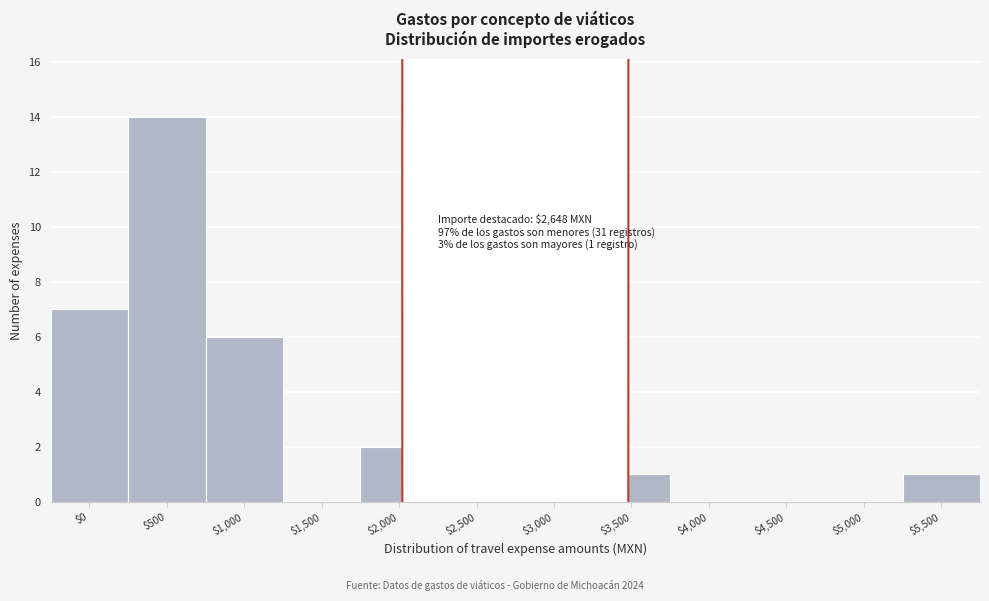

What is the greatest value displayed?

14